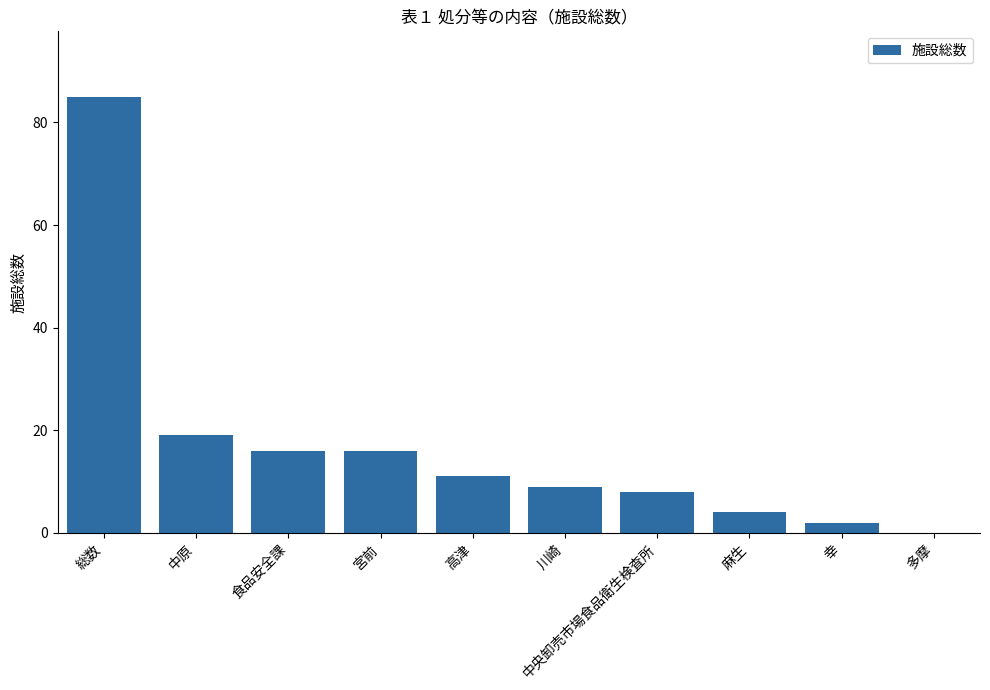

The chart shows a value of 19 at 中原. True or false?

True